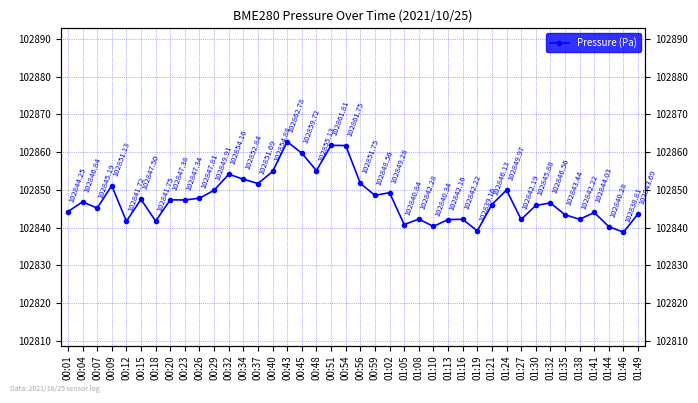

Reading left to right, transcribe all the data shown in this chart.

00:01=102844.2	00:04=102846.8	00:07=102845.2	00:09=102851.1	00:12=102841.7	00:15=102847.5	00:18=102841.8	00:20=102847.4	00:23=102847.3	00:26=102847.8	00:29=102849.9	00:32=102854.2	00:34=102852.8	00:37=102851.7	00:40=102854.9	00:43=102862.8	00:45=102859.7	00:48=102855.1	00:51=102861.8	00:54=102861.8	00:56=102851.8	00:59=102848.6	01:02=102849.3	01:05=102840.8	01:08=102842.3	01:10=102840.3	01:13=102842.2	01:16=102842.2	01:19=102839.2	01:21=102846.1	01:24=102850.0	01:27=102842.2	01:30=102845.9	01:32=102846.6	01:35=102843.4	01:38=102842.2	01:41=102844.0	01:44=102840.3	01:46=102838.8	01:49=102843.7